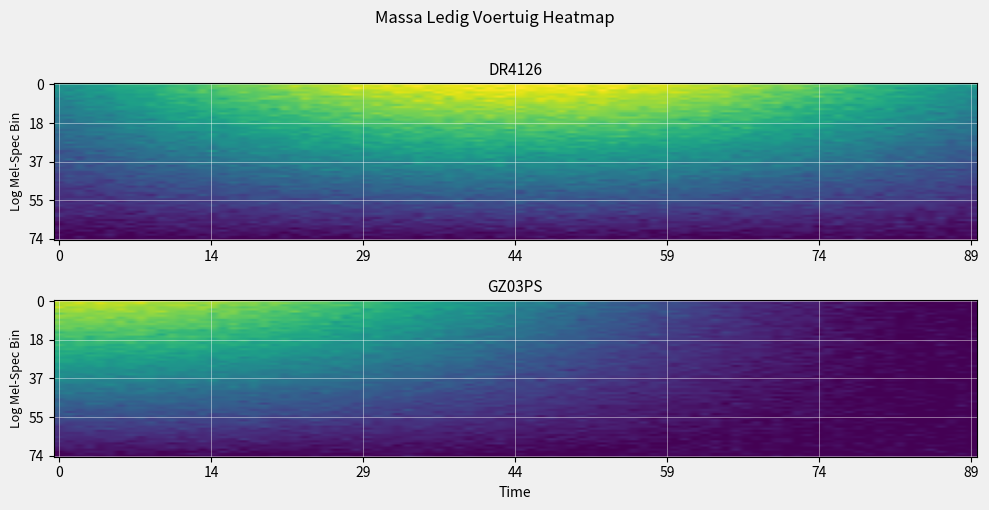

What is the average value of the GZ03PS series?

56